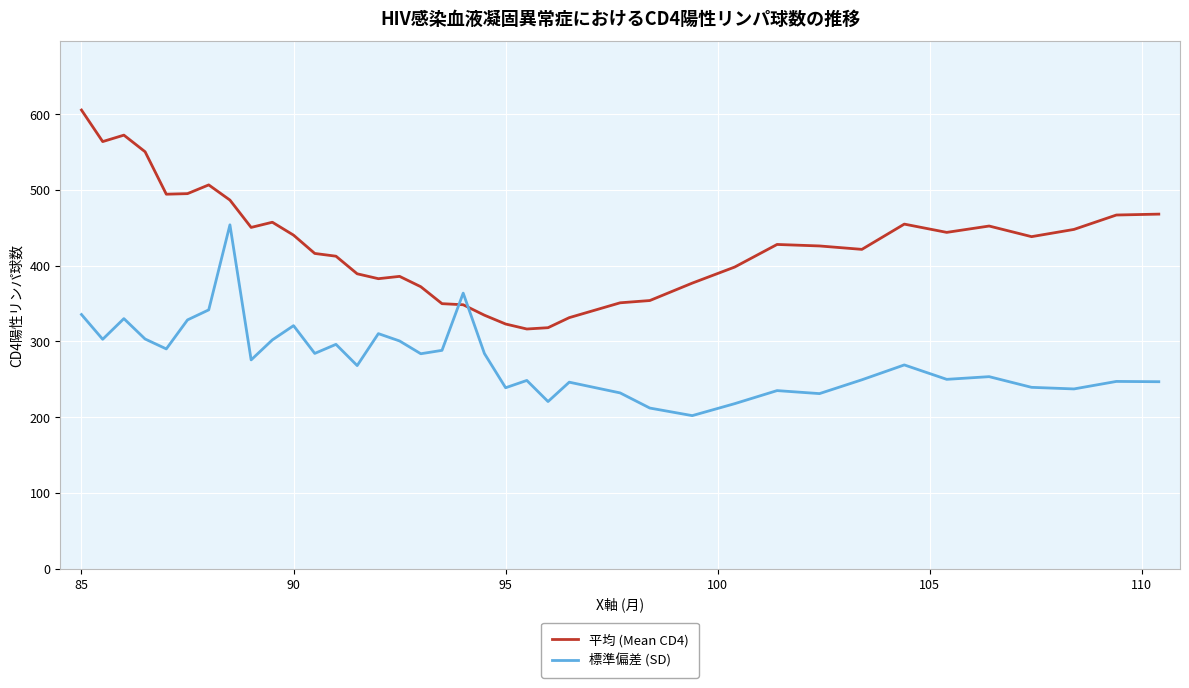

Rank the series by their maximum value, from highest to lowest.

平均 (Mean CD4), 標準偏差 (SD)